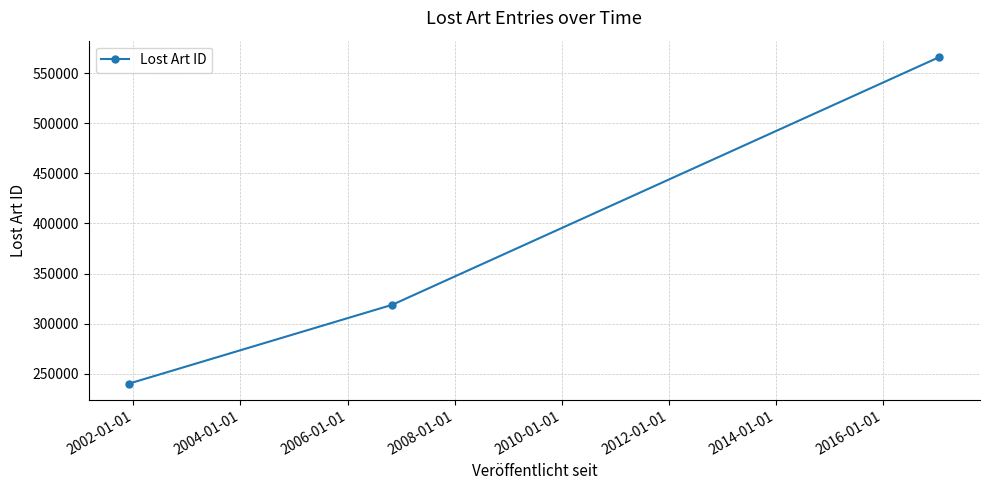

What is the smallest value displayed?

240223